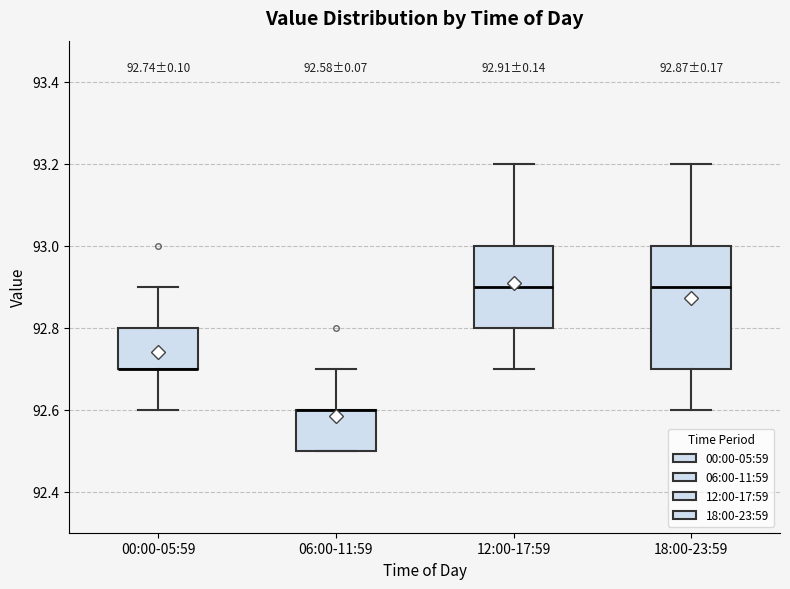

Which box is the tallest, from its lower edge to its upper edge?

18:00-23:59